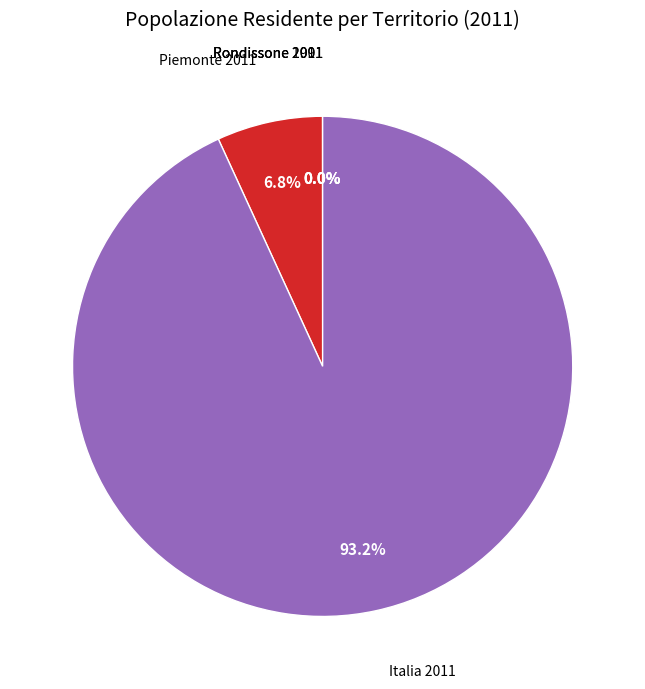

Is there any slice that represents more than half of the pie?

Yes